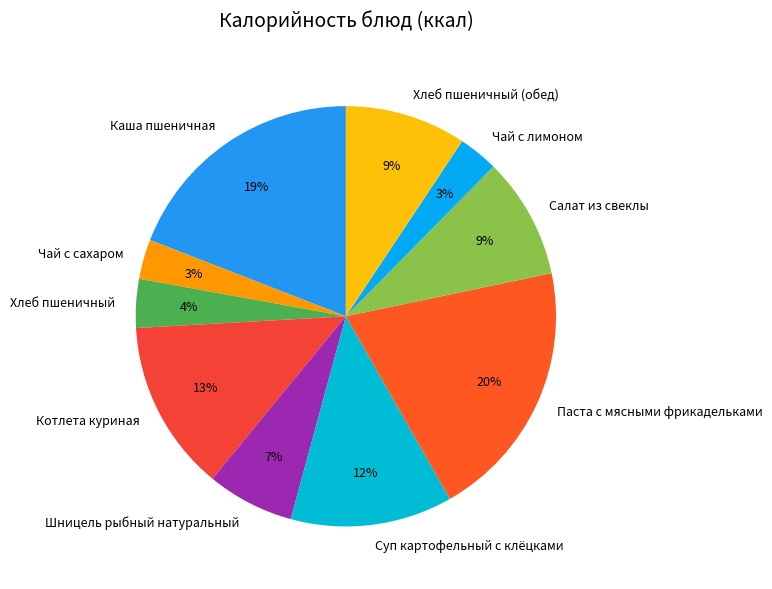

Do Чай с лимоном and Чай с сахаром together represent more than half of the pie?

No